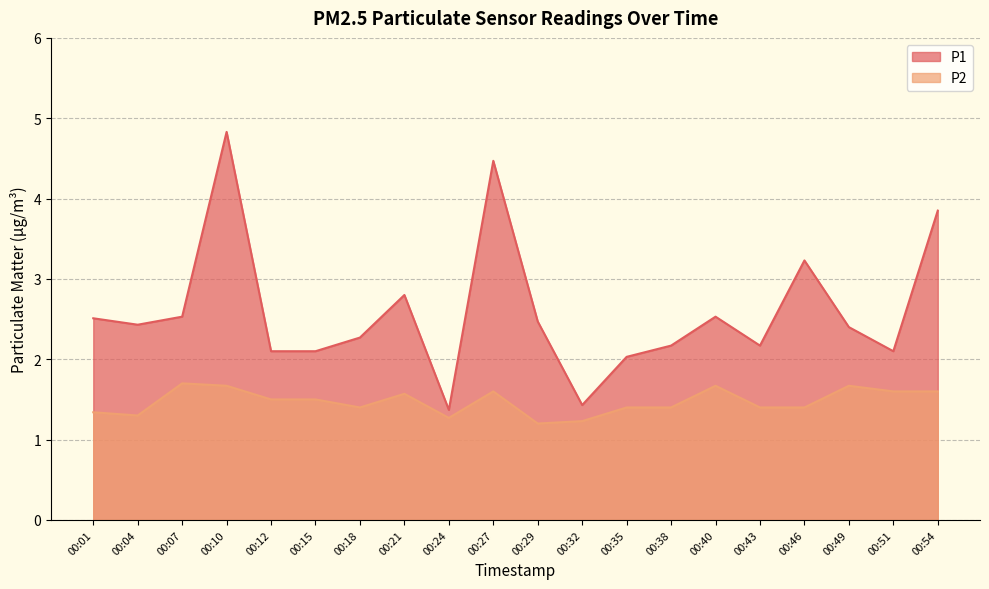

What is the maximum value shown in the chart?

4.8